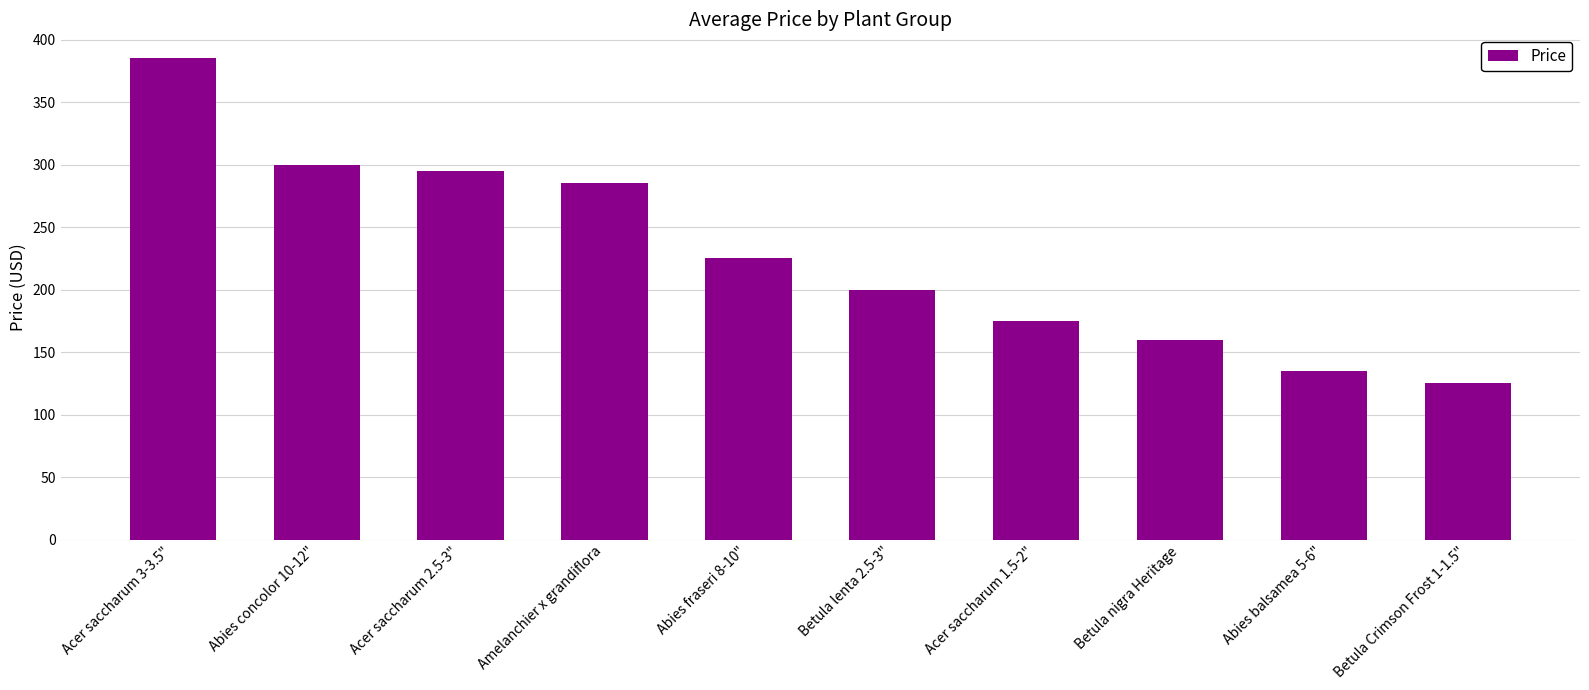

What is the smallest value displayed?

125